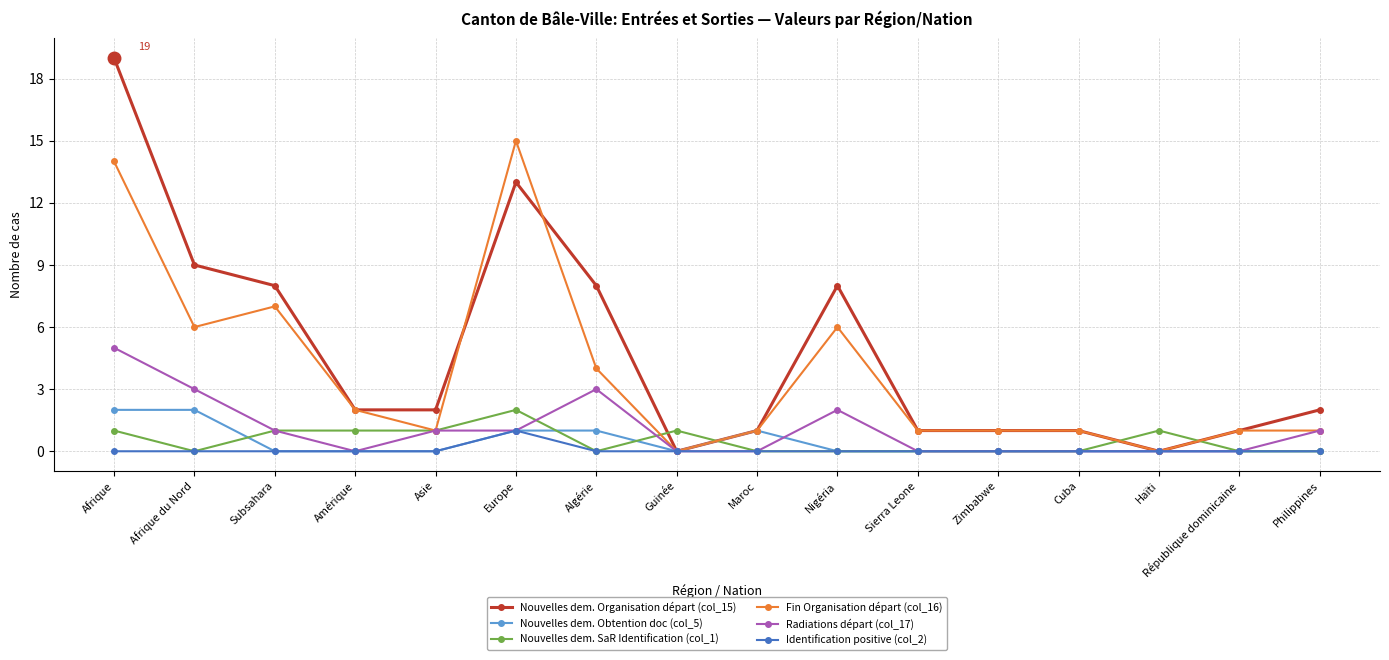

At which category does Fin Organisation départ (col_16) reach its first local peak?

Subsahara